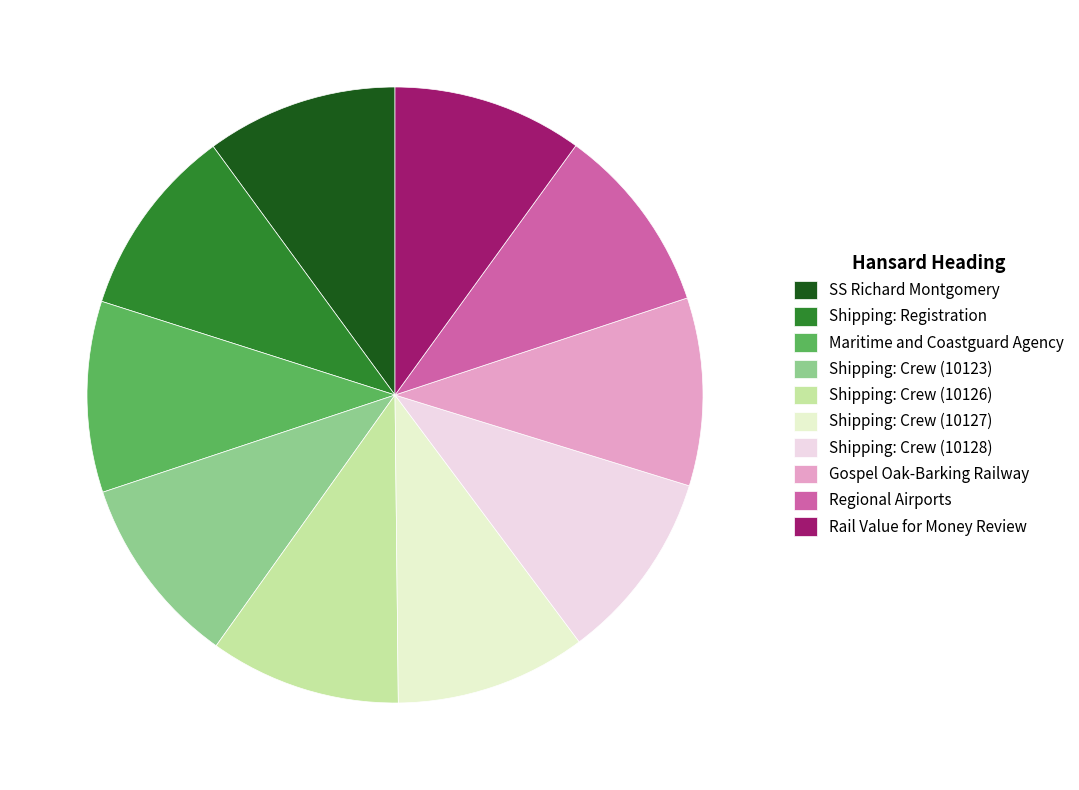

The Shipping: Crew (10127) slice represents 15% of the pie. True or false?

False